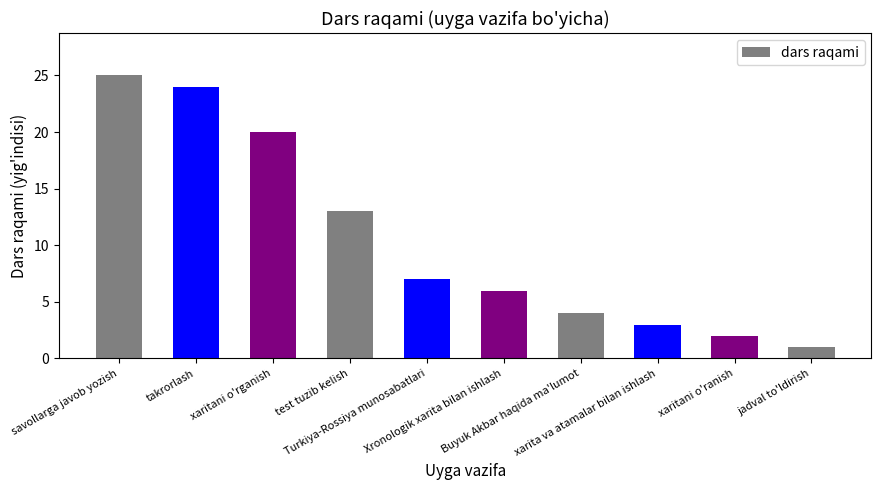

Reading left to right, list all the values displayed in this chart.

25	24	20	13	7	6	4	3	2	1